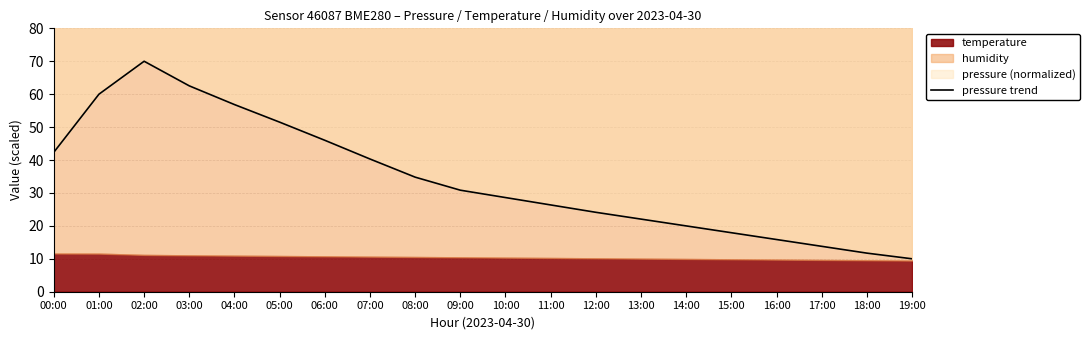

What position from the right is 08:00?

12